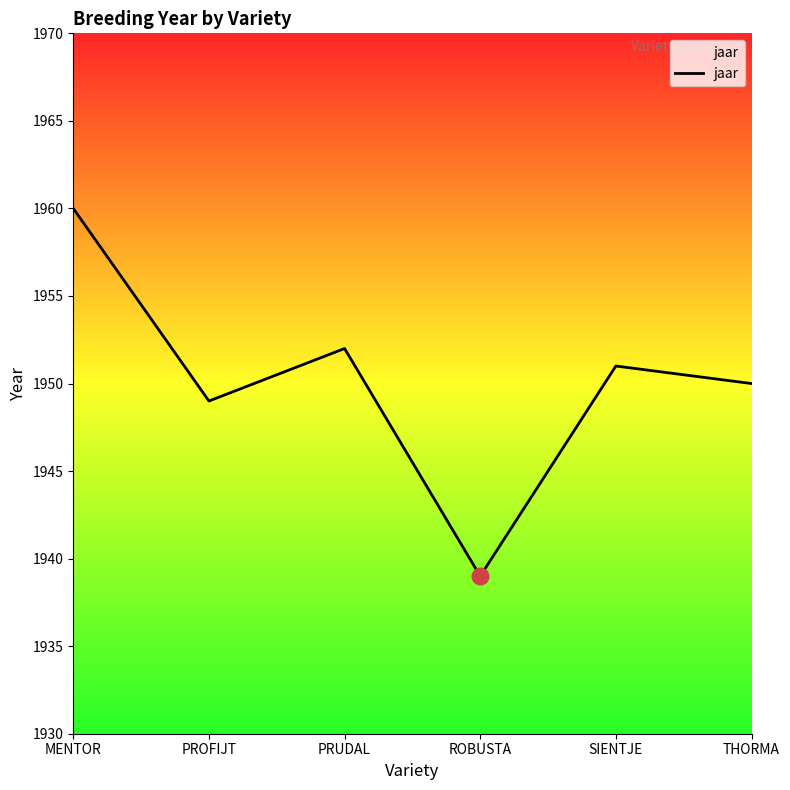

List the labels in order of value, largest first.

MENTOR, PRUDAL, SIENTJE, THORMA, PROFIJT, ROBUSTA